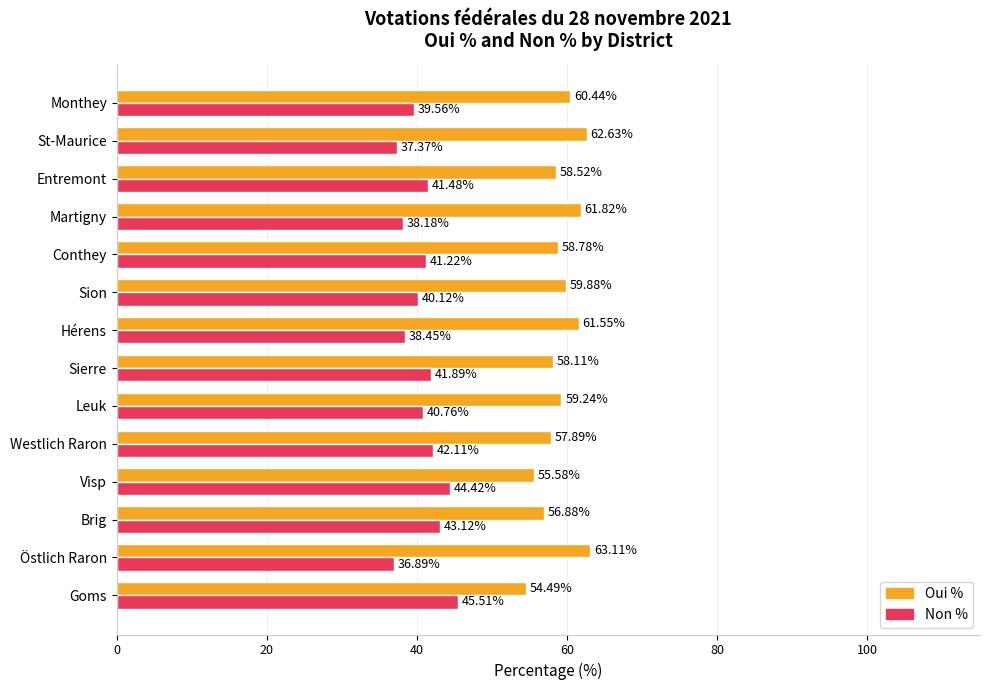

What is the spread (max minus min) of values at Conthey?

17.6